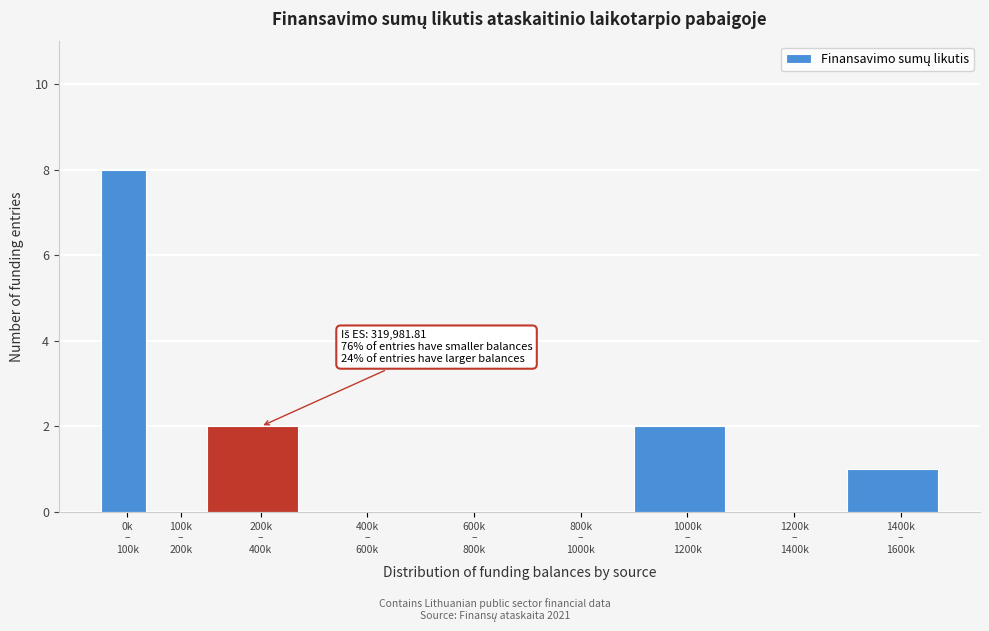

What is the greatest value displayed?

8